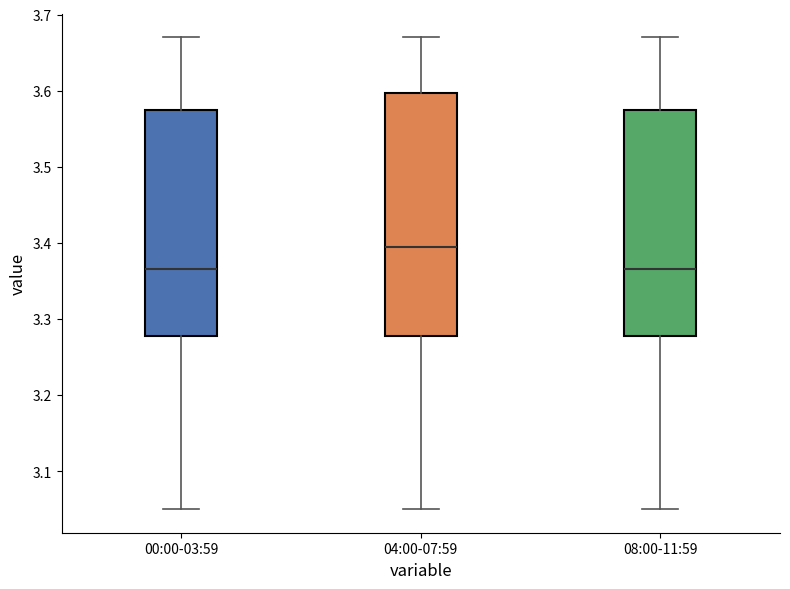

Where is the lower edge of the box for 04:00-07:59 on the y-axis? The values are not printed on the chart, so give them approximately, as read against the axis.

3.28